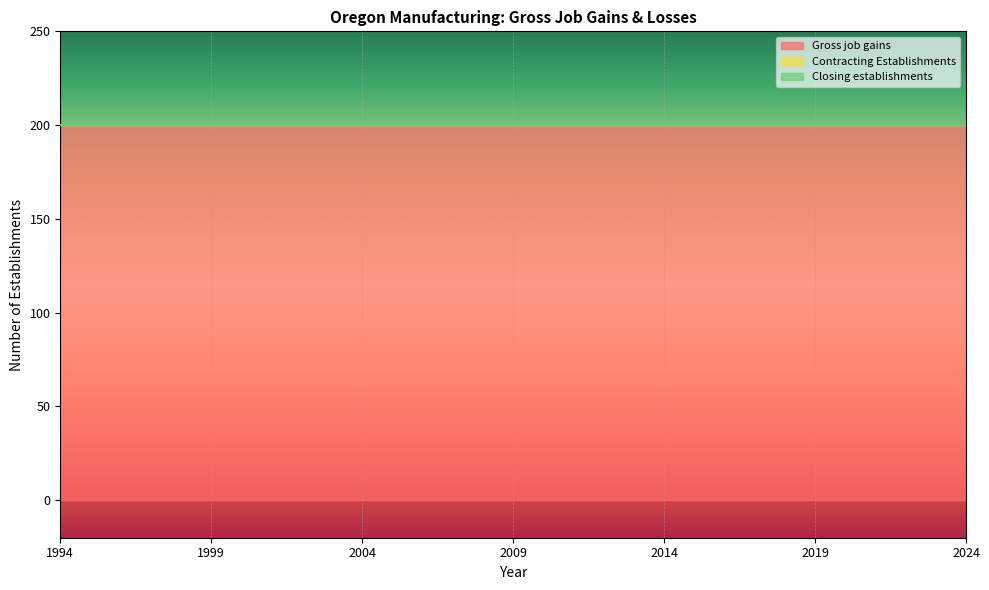

True or false: Contracting Establishments has more than 2 points higher than both neighbors.

False